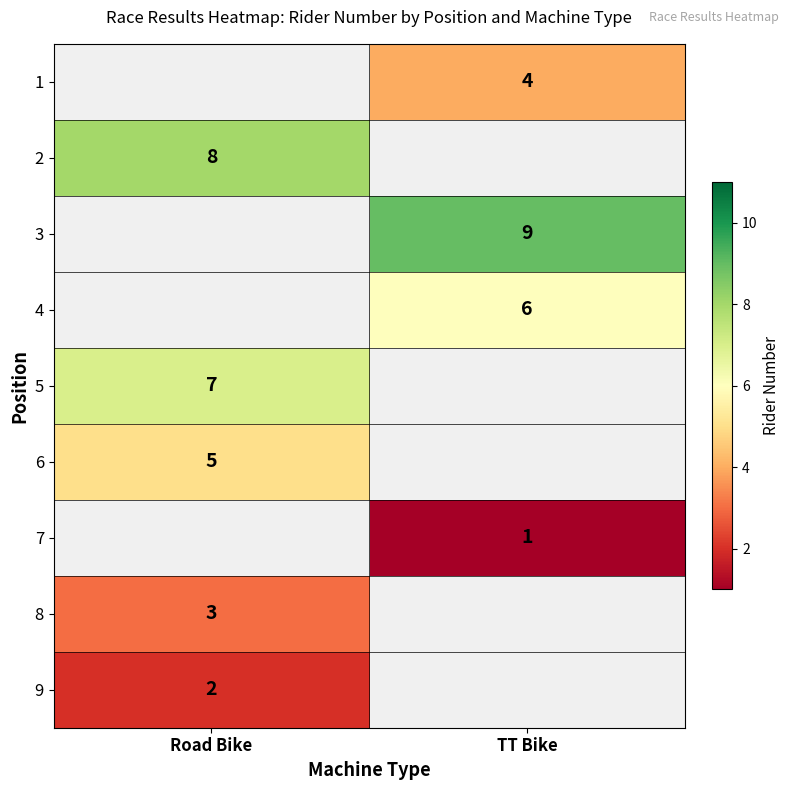

Is it true that 8 equals 3 at Road Bike?

True